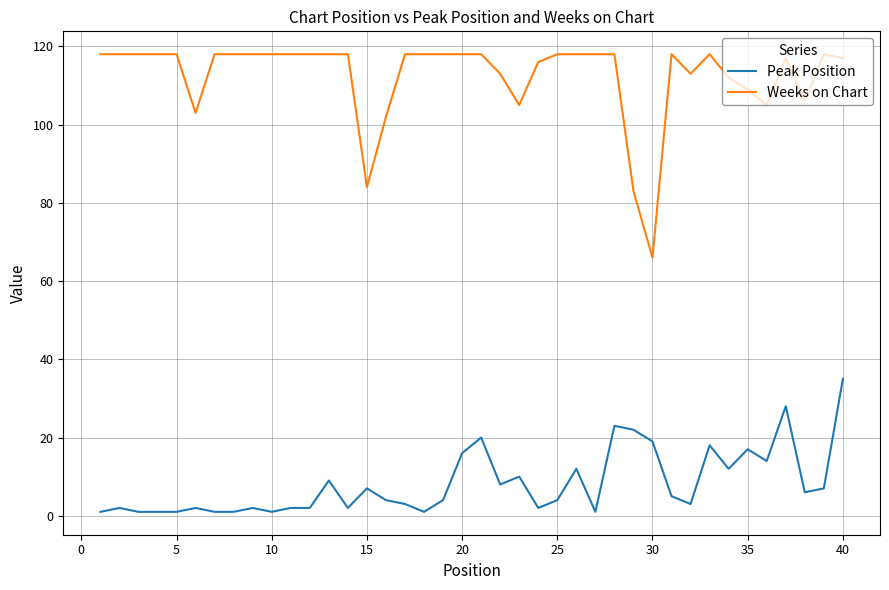

What is the greatest value displayed?

118